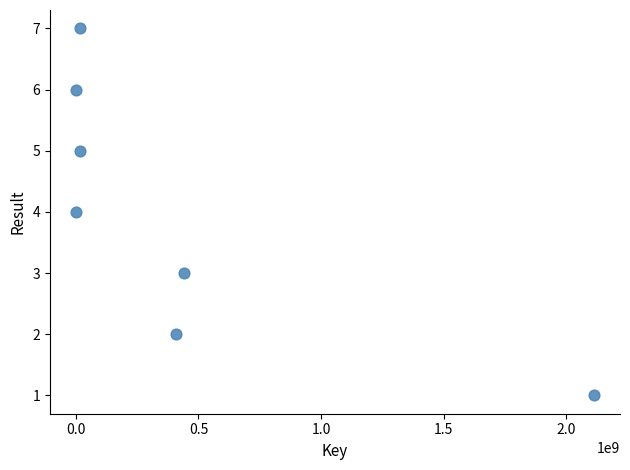

What is the range of Y values (max minus min)?

6